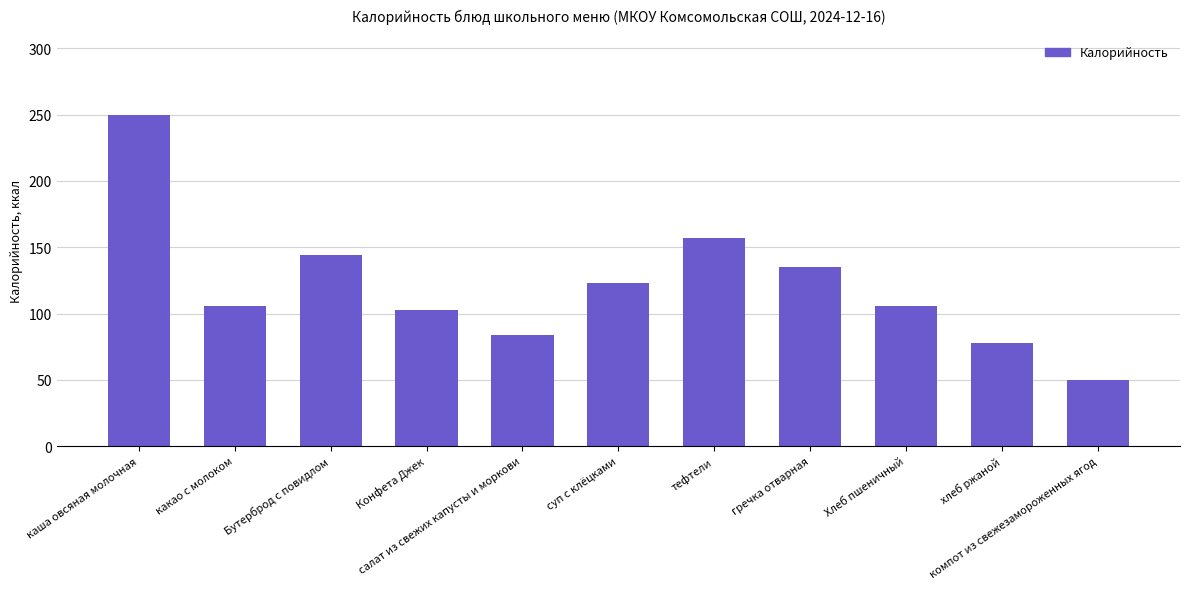

What is the value of the 5th bar from the left?

84